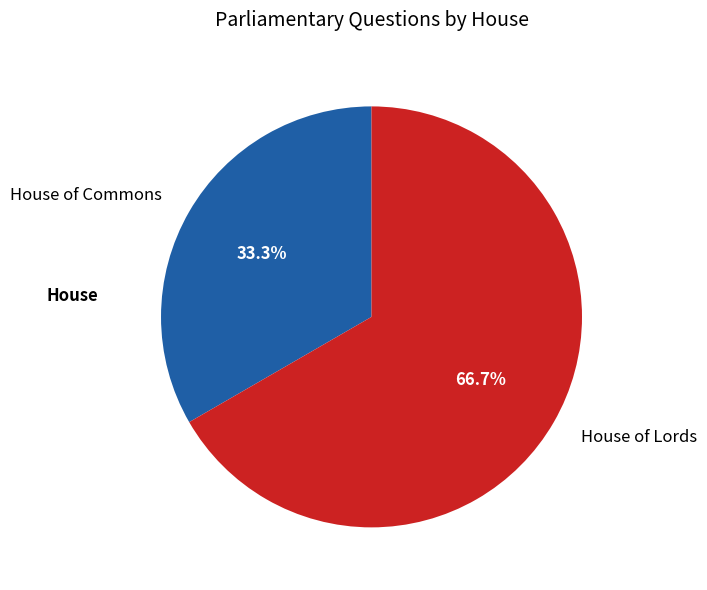

Do House of Lords and House of Commons together represent more than half of the pie?

Yes